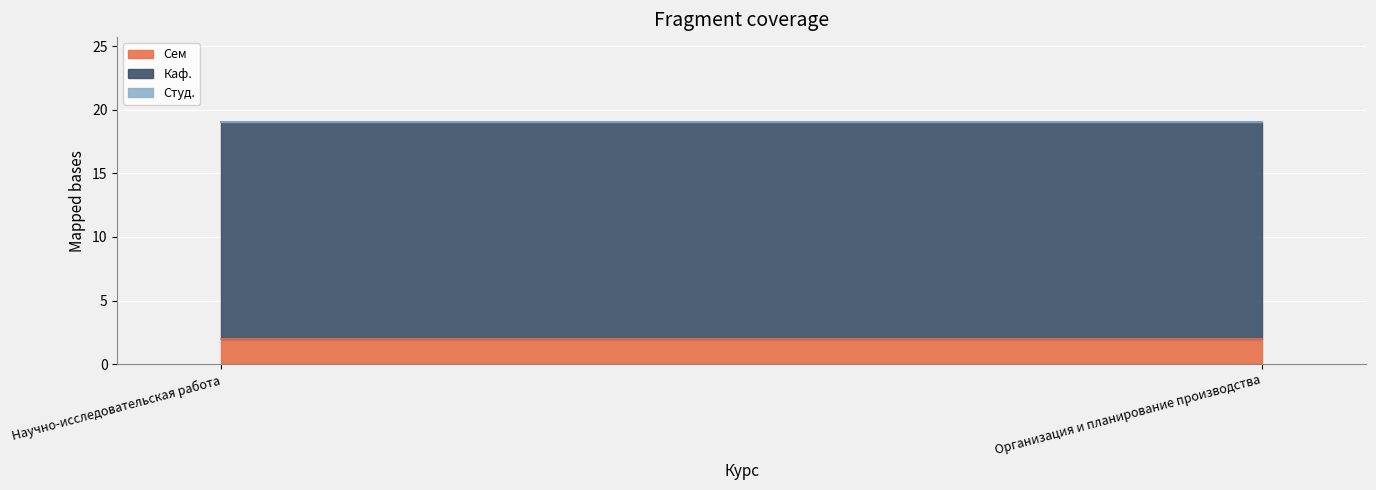

Reading left to right, transcribe all the data shown in this chart.

Сем: Научно-исследовательская работа=2	Организация и планирование производства=2
Каф.: Научно-исследовательская работа=17	Организация и планирование производства=17
Студ.: Научно-исследовательская работа=0	Организация и планирование производства=0